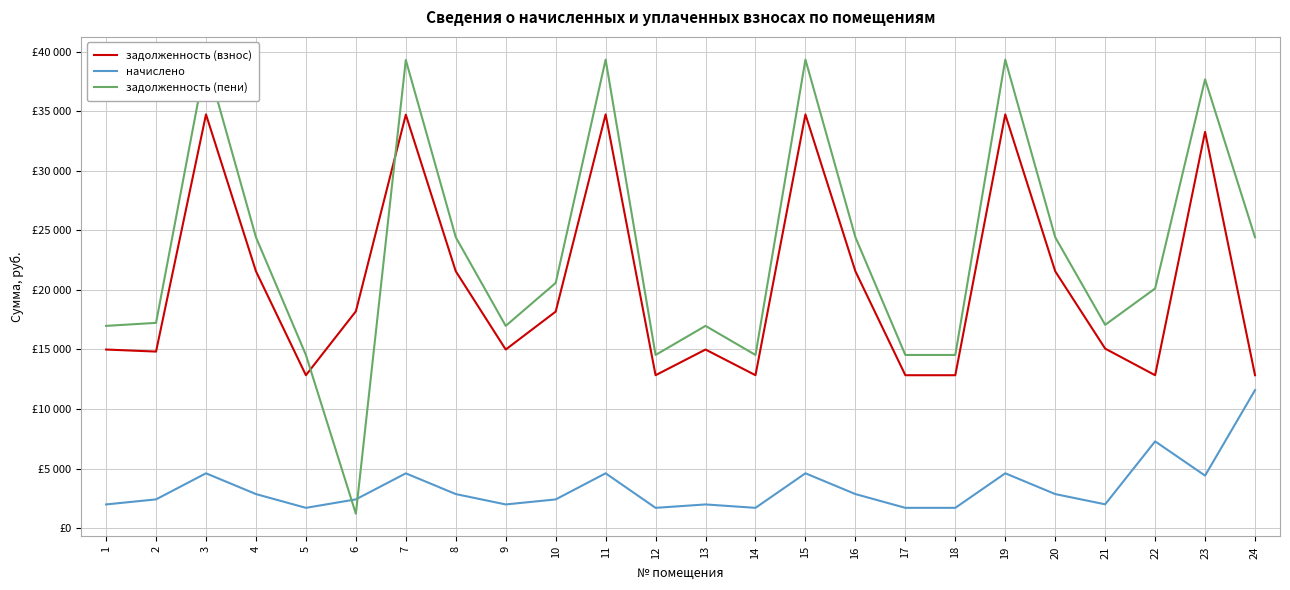

Is it true that начислено equals 1986.8 at 1?

True